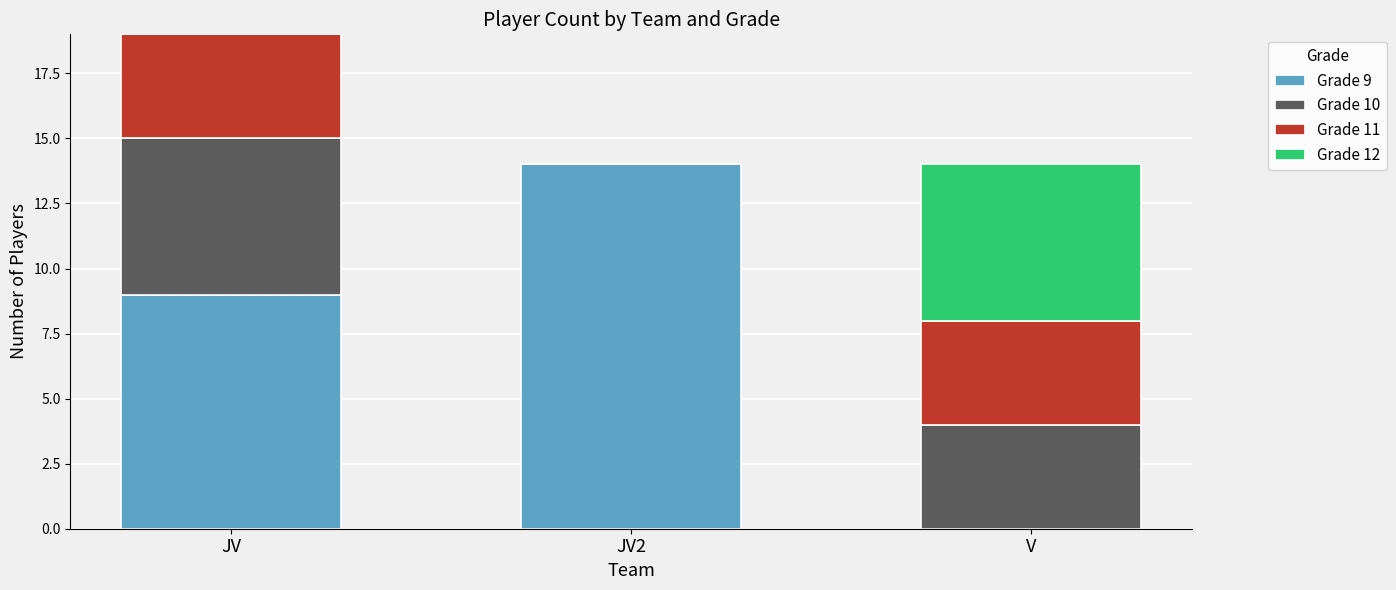

True or false: Grade 9 has a value of 4 at JV2.

False